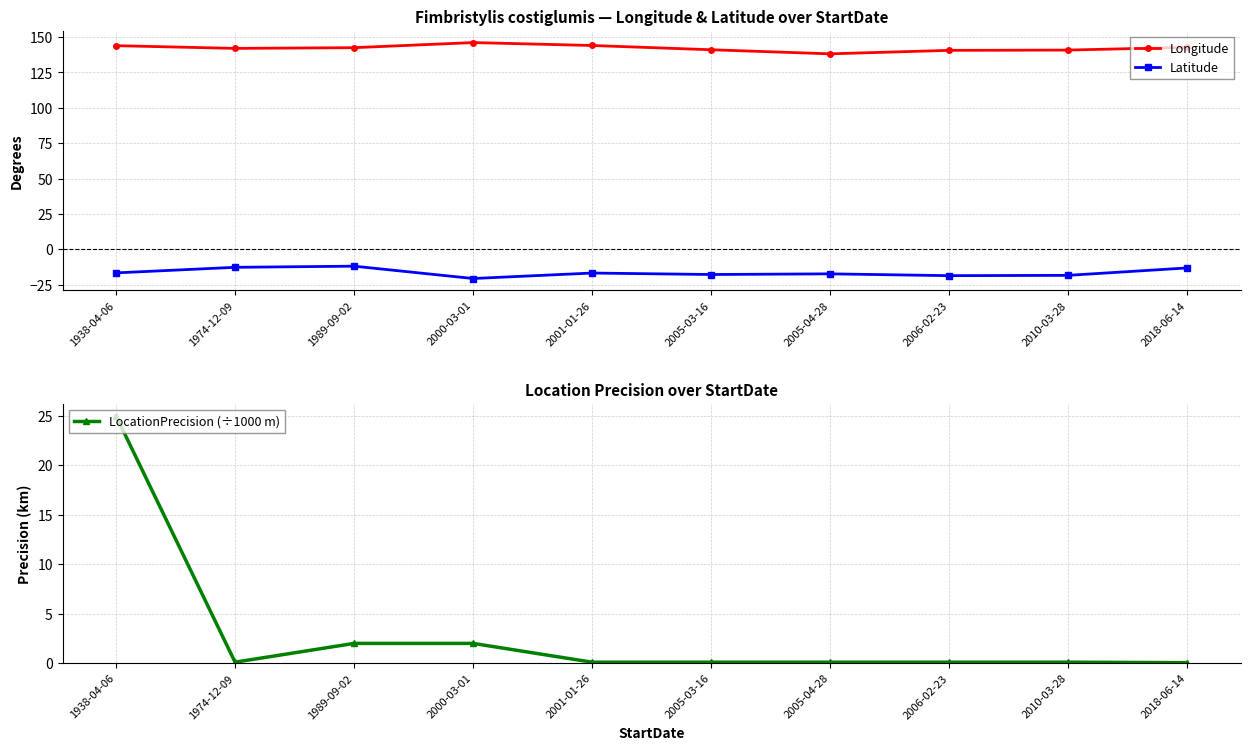

At which category is the sum across all series the highest?

1938-04-06